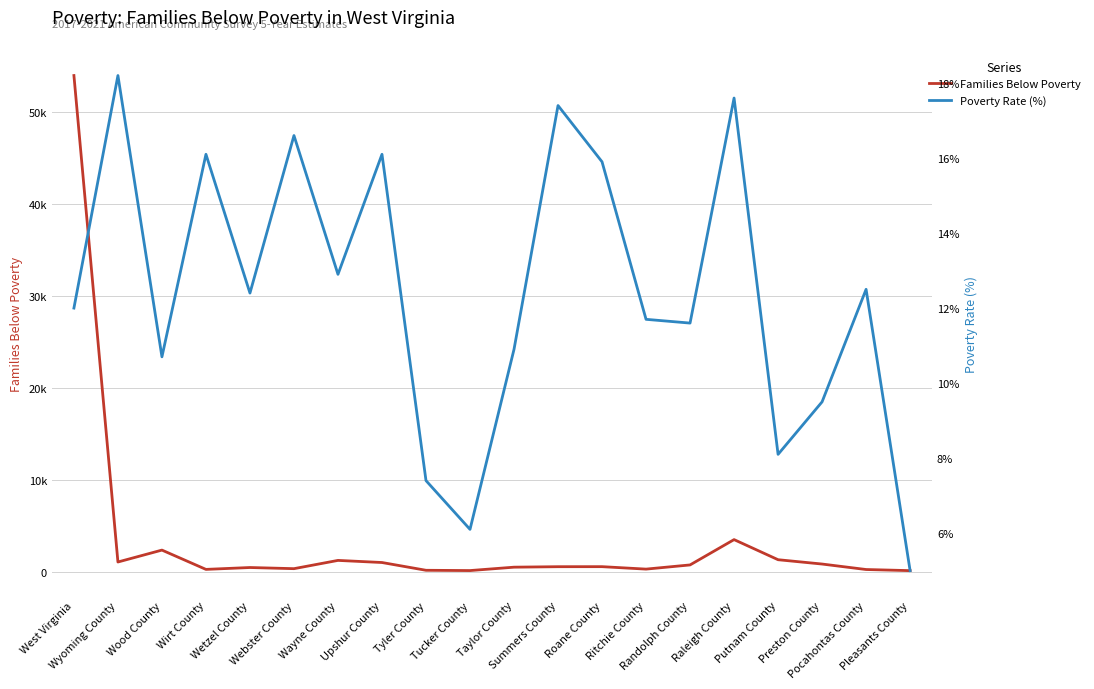

Is the value of Families Below Poverty at Webster County greater than the value of Poverty Rate (%) at Upshur County?

Yes